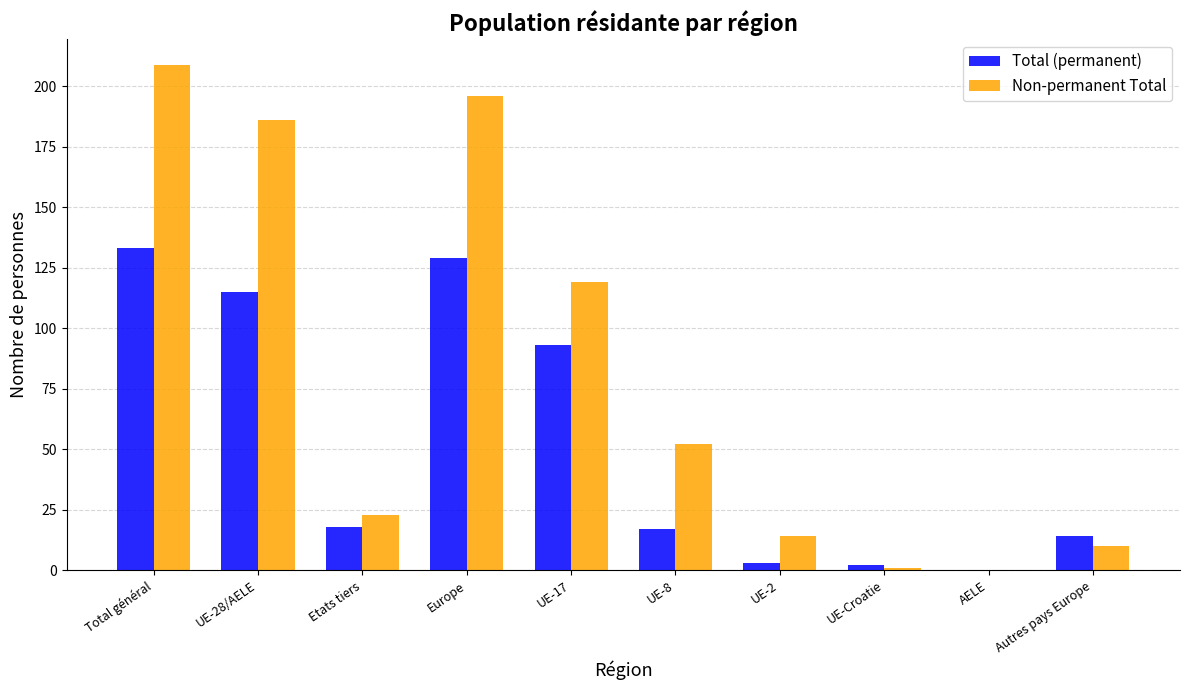

True or false: Non-permanent Total has a value of 288 at Total général.

False